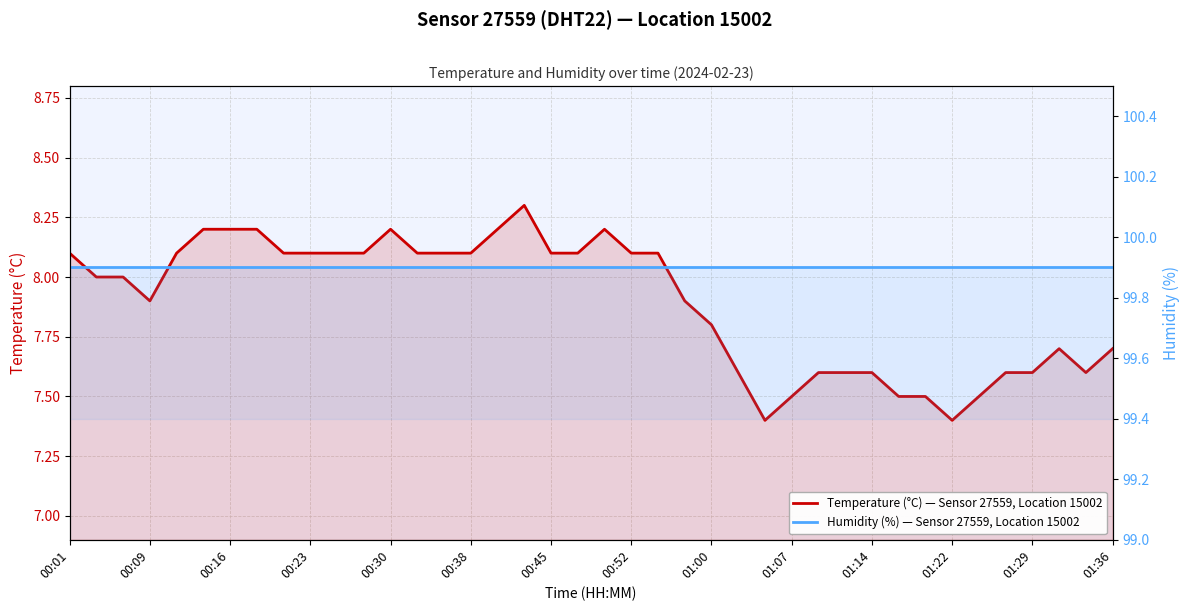

What is the value of the Humidity (%) — Sensor 27559, Location 15002 point at the 15th from the left?

99.9